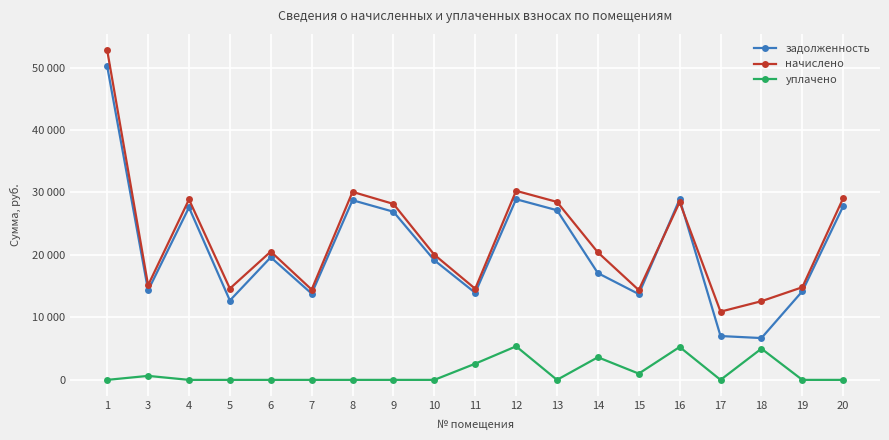

Is this an area chart (filled region under the line)?

No